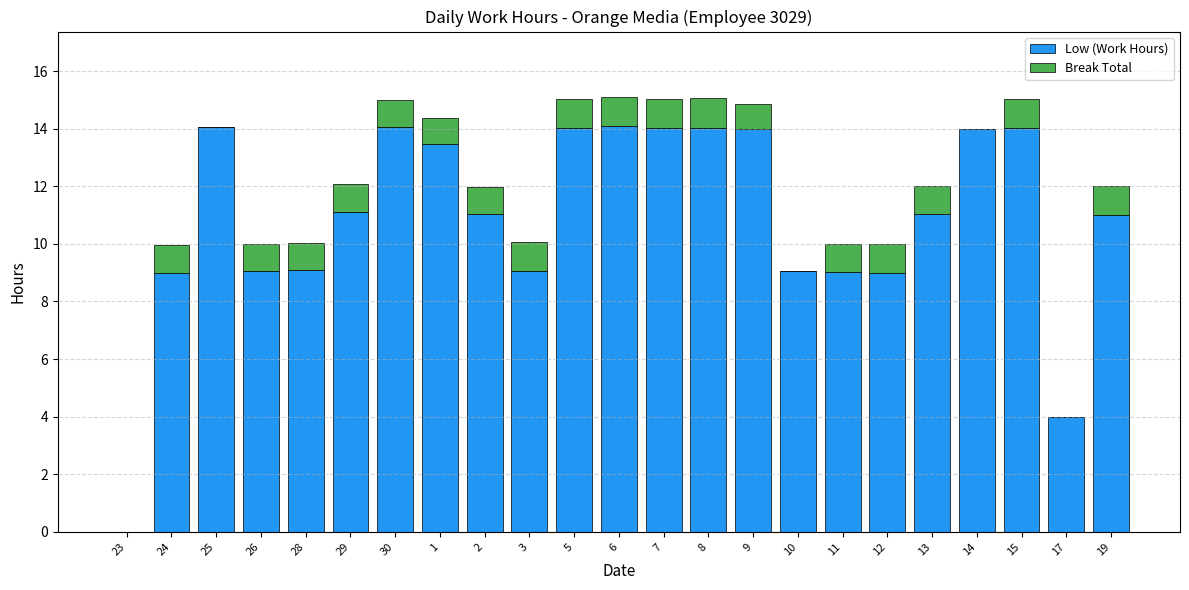

What is the maximum value for Low (Work Hours)?

14.1